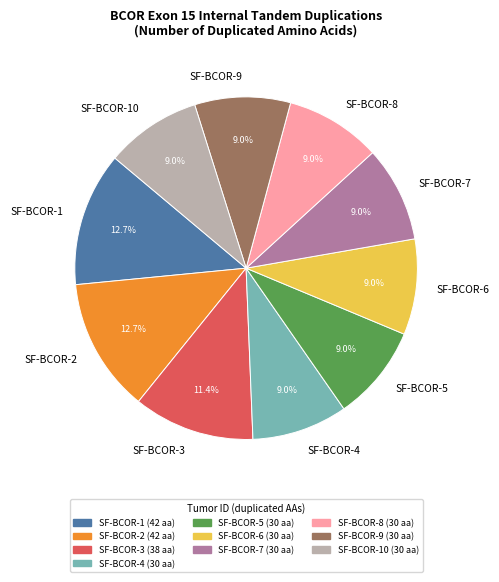

Is it true that SF-BCOR-1 is 2% of the pie?

False